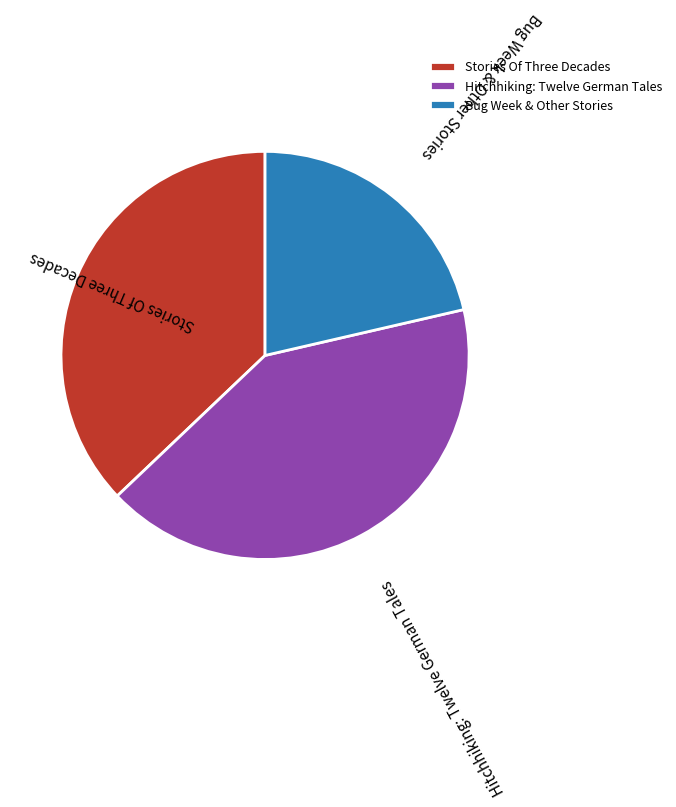

Between Bug Week & Other Stories and Hitchhiking: Twelve German Tales, which is larger?

Hitchhiking: Twelve German Tales